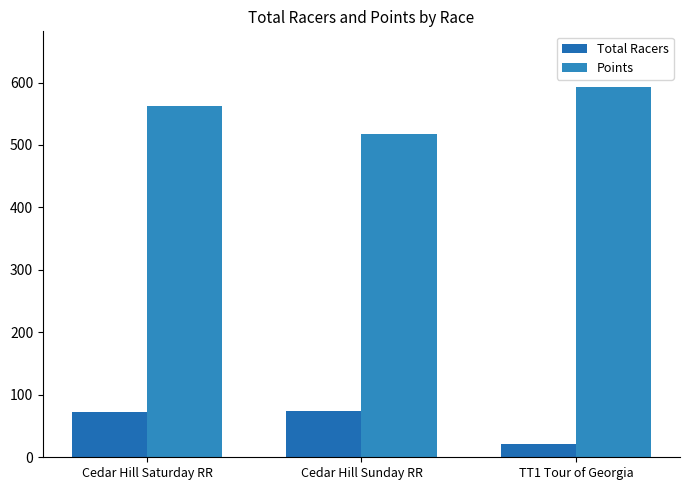

How many groups of bars are there?

3